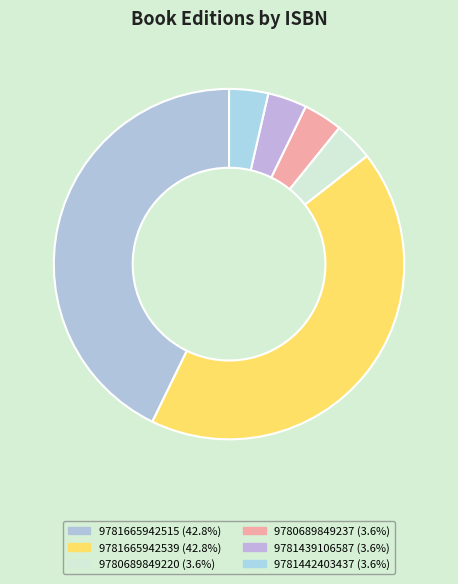

True or false: 9781442403437 accounts for 4% of the total.

True